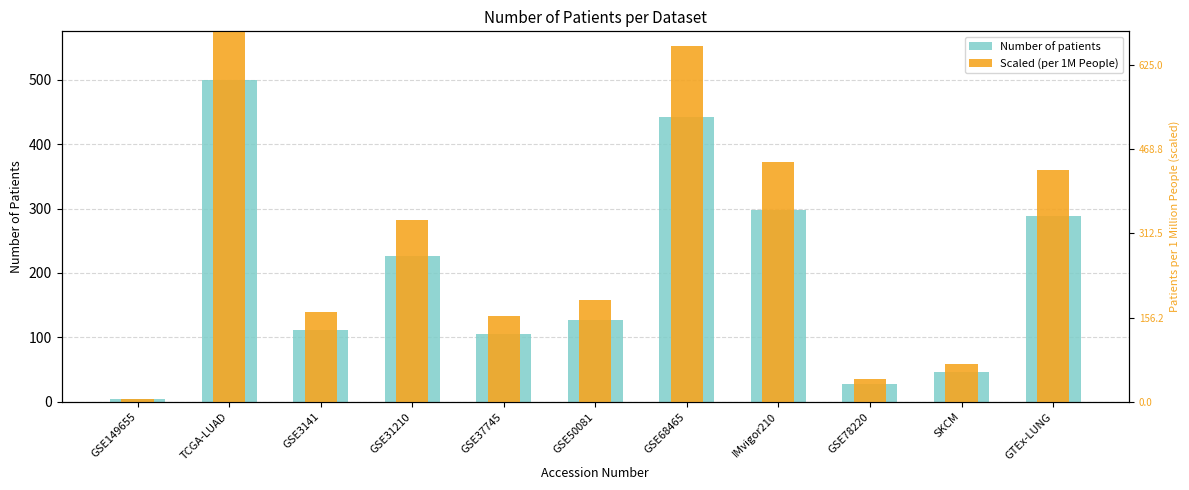

Between GSE149655 and GSE31210, which is larger?

GSE31210